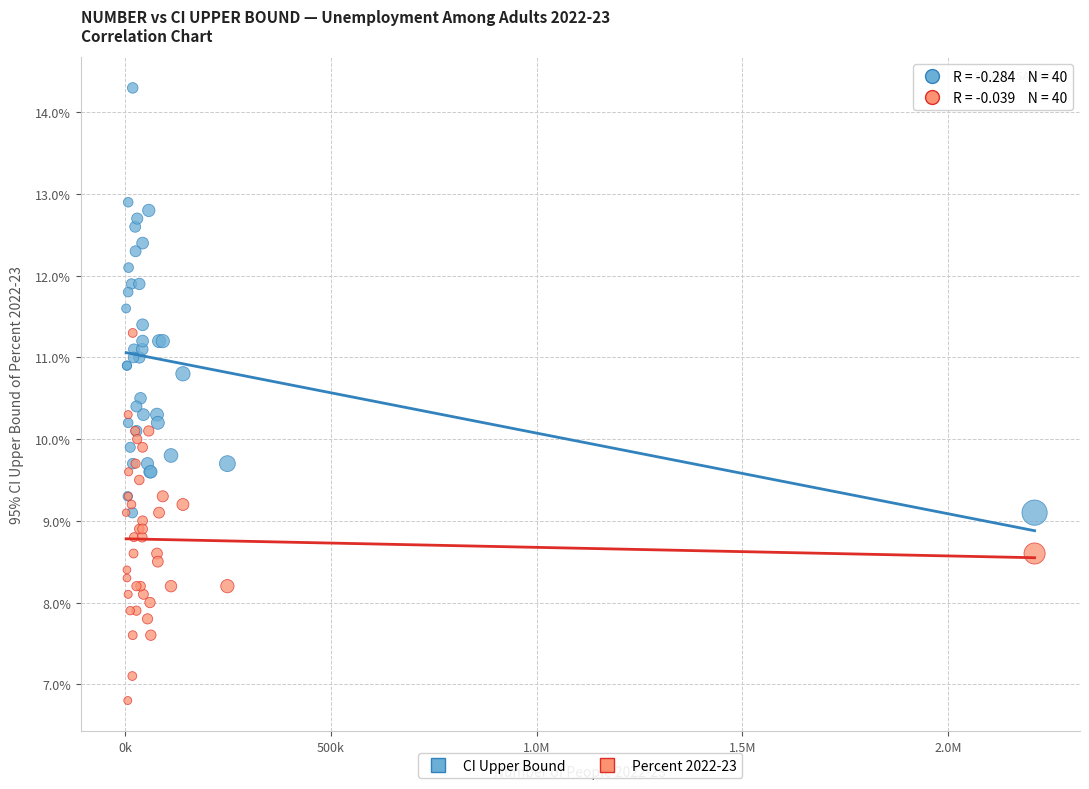

Which series reaches the minimum Y coordinate?

Percent 2022-23